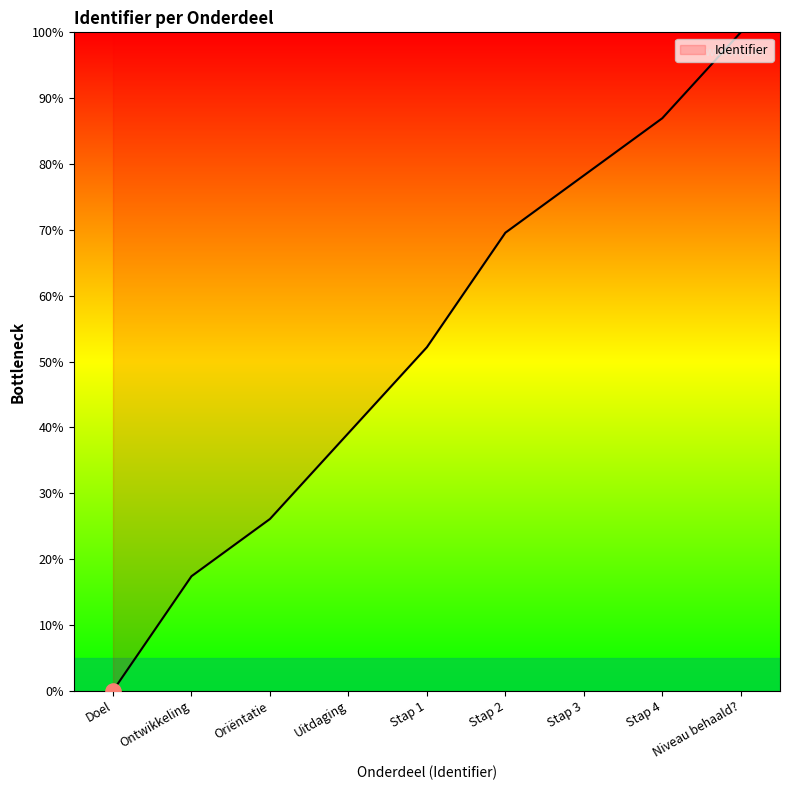

What is the change in value from Uitdaging to Stap 3?

+39.1